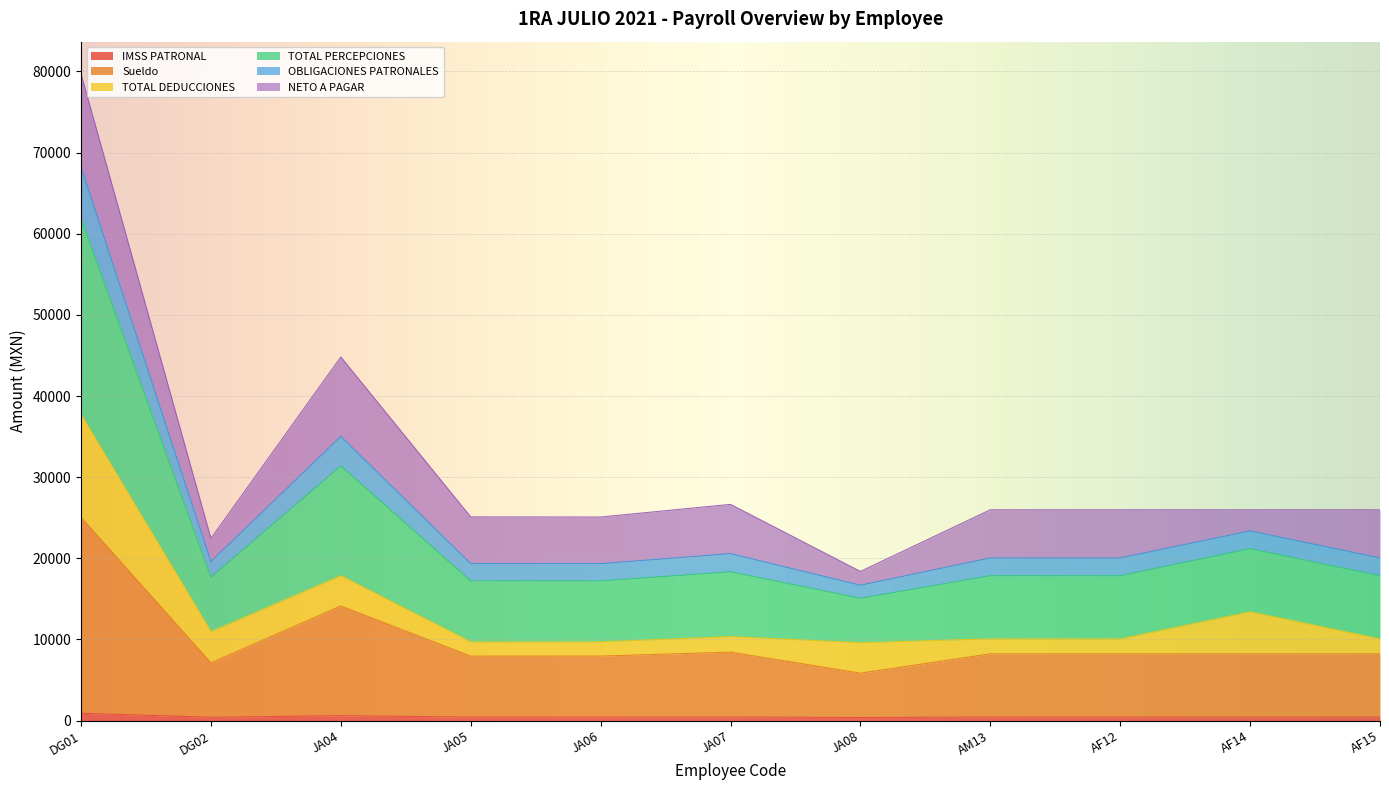

True or false: Sueldo and TOTAL PERCEPCIONES intersect in this chart.

False